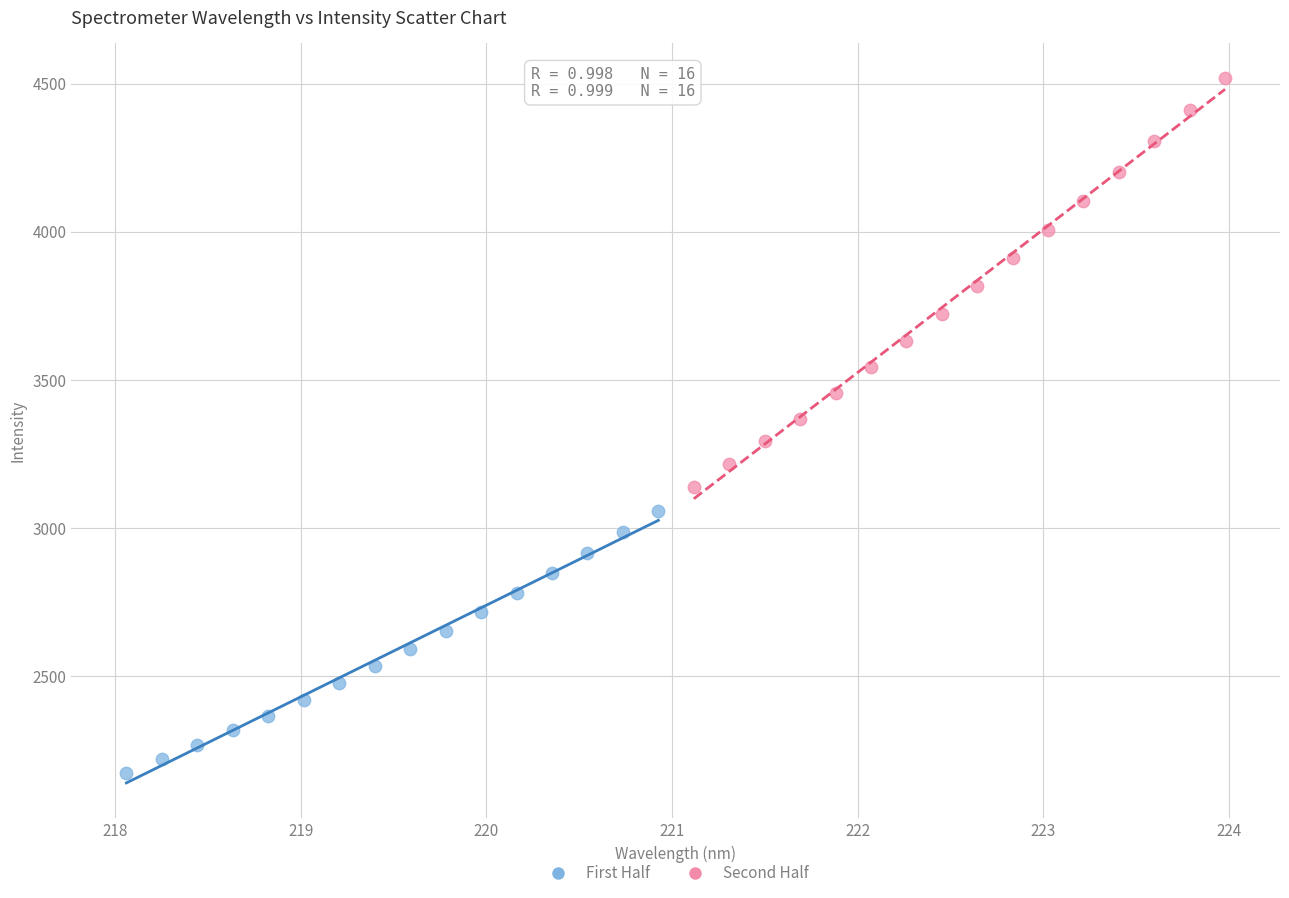

Which series reaches the maximum Y coordinate?

Second Half